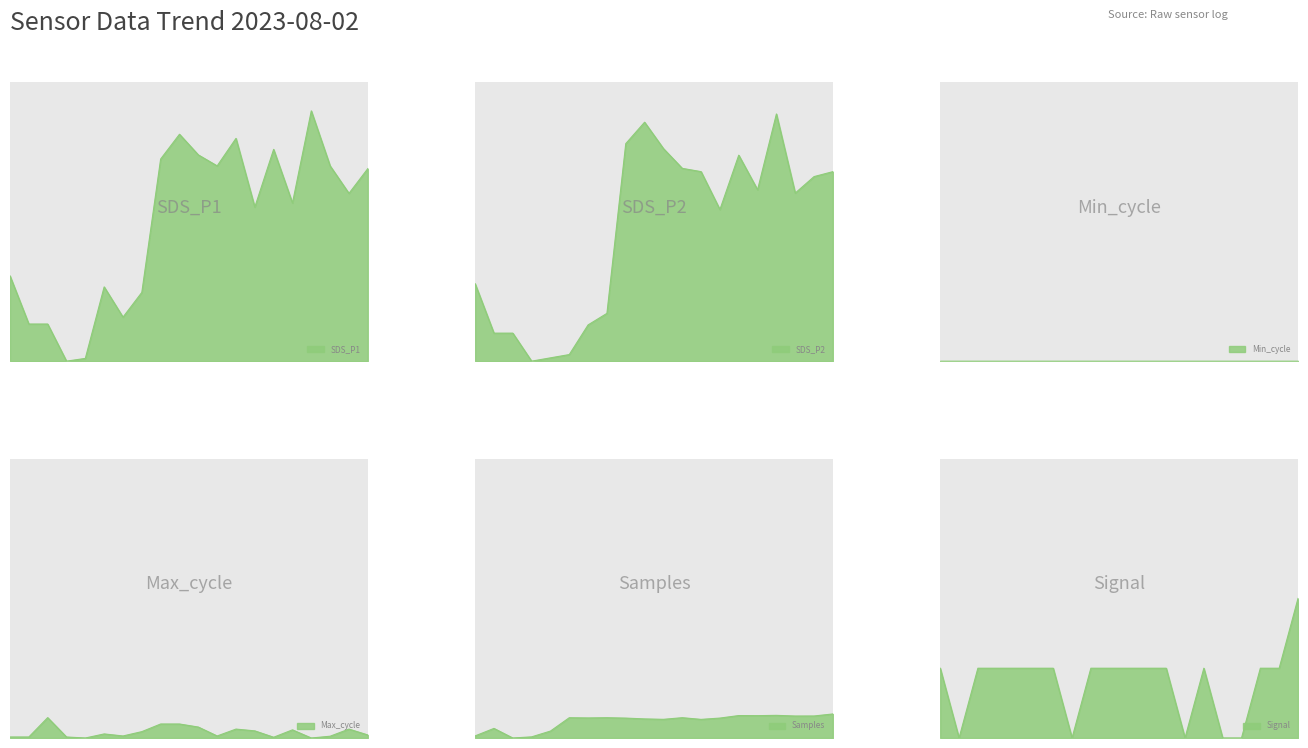

What is the label of the 15th point from the right?

00:17